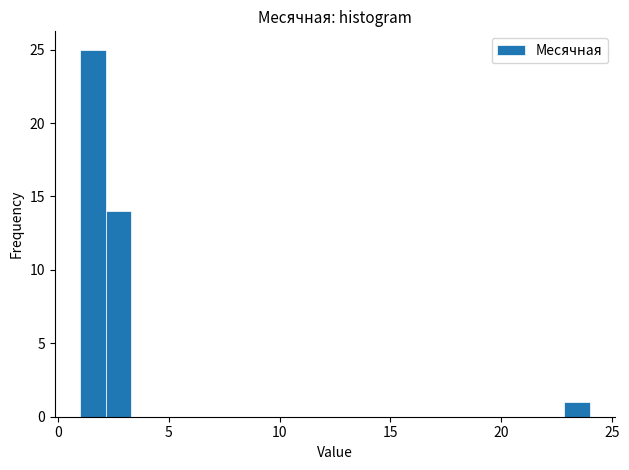

Read against the x-axis, roughly where is the centre of the tallest bar?

1.5